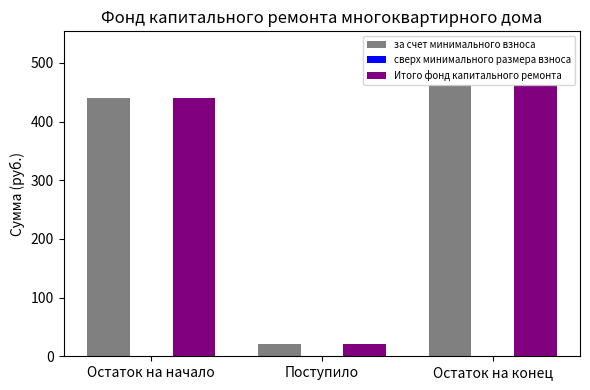

At which category does the chart reach its minimum across all series?

Поступило